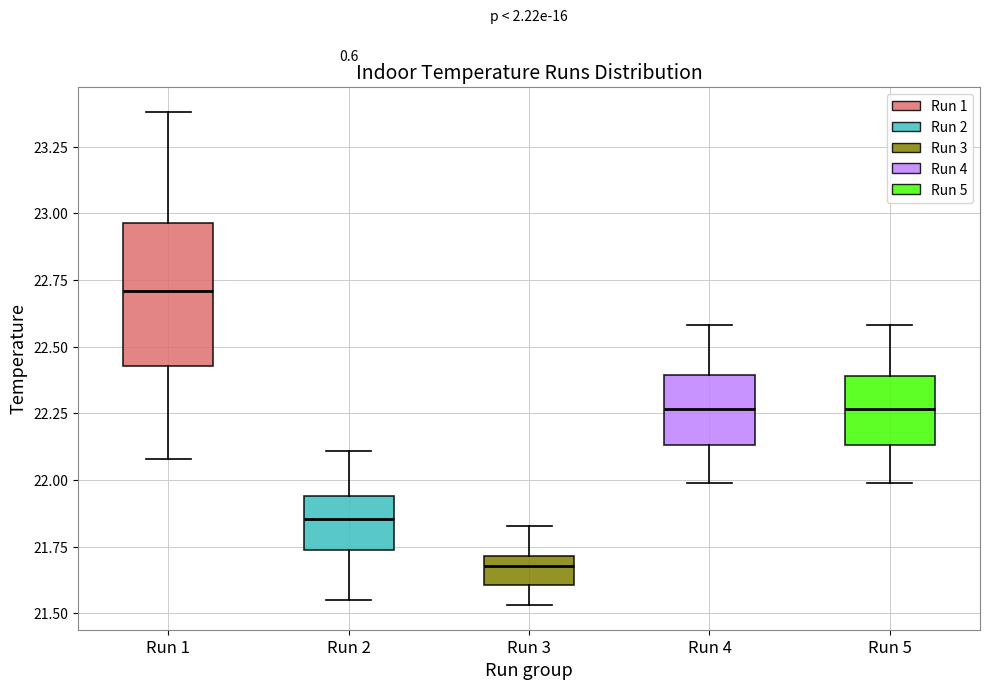

Comparing the boxes themselves (not the whiskers), which one is the tallest?

Run 1